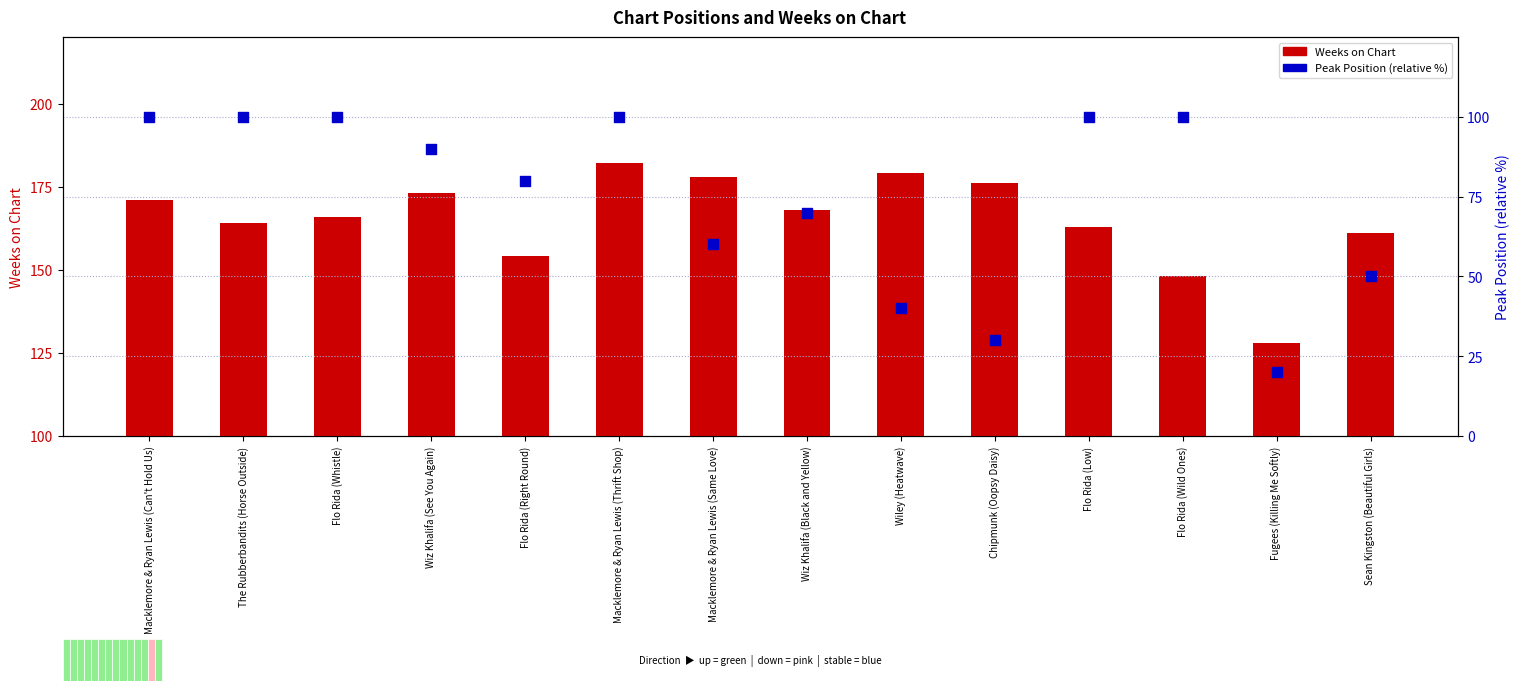

What is the total value across all series at Macklemore & Ryan Lewis (Thrift Shop)?

282